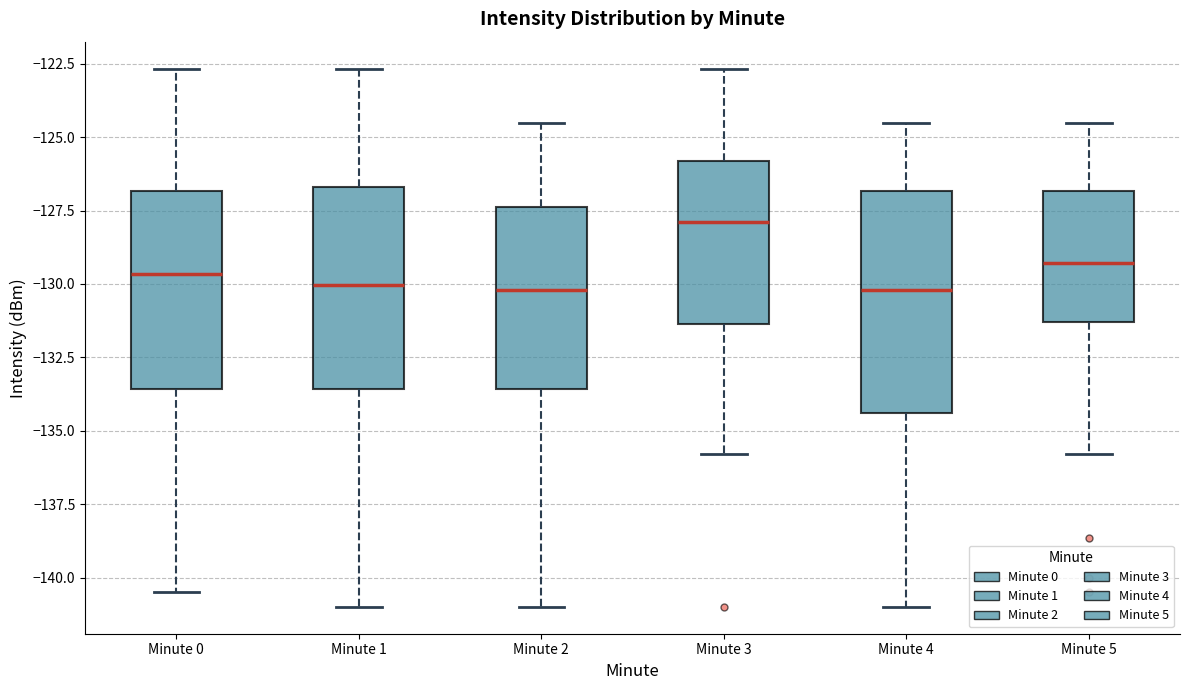

Reading left to right, transcribe this box plot: for each box, give where its median line is, the range the box spans, and where its two whiskers end, as read against the y-axis. The values are not printed on the chart, so give them approximately, as read against the axis.

Minute 0: median -129.5, box -133.5 to -127.0, whiskers -140.5 to -122.5
Minute 1: median -130.0, box -133.5 to -126.5, whiskers -141.0 to -122.5
Minute 2: median -130.0, box -133.5 to -127.5, whiskers -141.0 to -124.5
Minute 3: median -128.0, box -131.5 to -126.0, whiskers -136.0 to -122.5
Minute 4: median -130.0, box -134.5 to -127.0, whiskers -141.0 to -124.5
Minute 5: median -129.5, box -131.5 to -127.0, whiskers -136.0 to -124.5